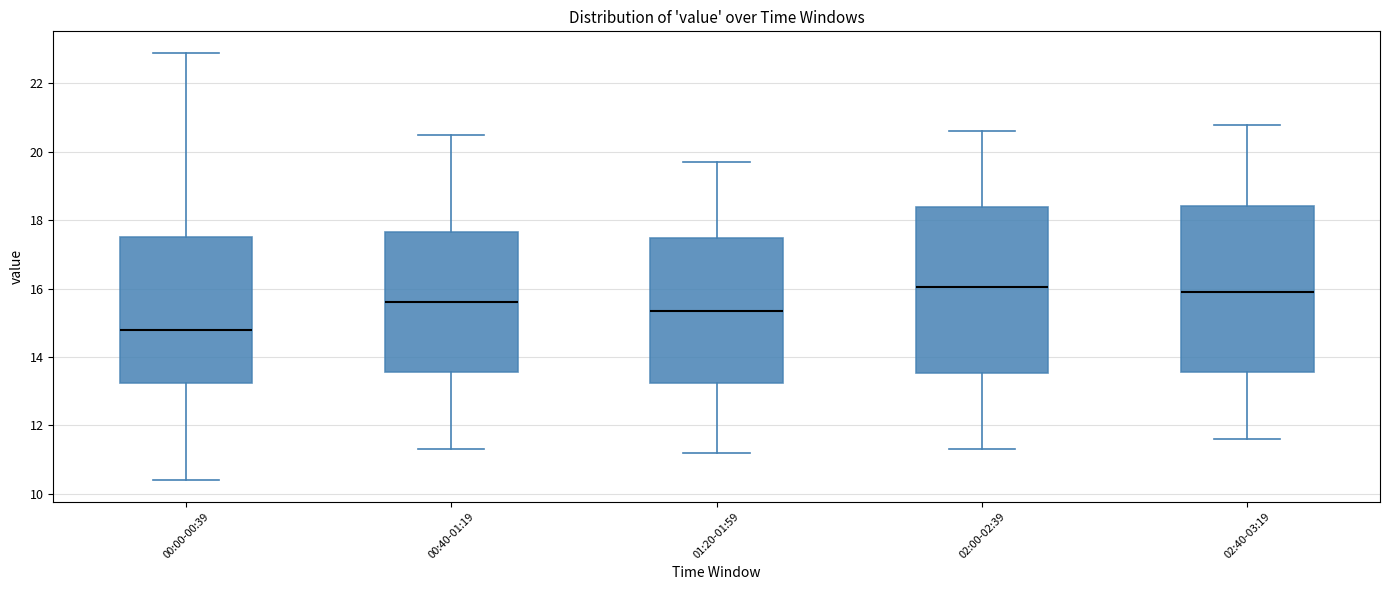

Reading left to right, transcribe this box plot: for each box, give where its median line is, the range the box spans, and where its two whiskers end, as read against the y-axis. The values are not printed on the chart, so give them approximately, as read against the axis.

00:00-00:39: median 14.8, box 13.2 to 17.6, whiskers 10.4 to 23.0
00:40-01:19: median 15.6, box 13.6 to 17.6, whiskers 11.4 to 20.6
01:20-01:59: median 15.4, box 13.2 to 17.4, whiskers 11.2 to 19.8
02:00-02:39: median 16.0, box 13.6 to 18.4, whiskers 11.4 to 20.6
02:40-03:19: median 16.0, box 13.6 to 18.4, whiskers 11.6 to 20.8